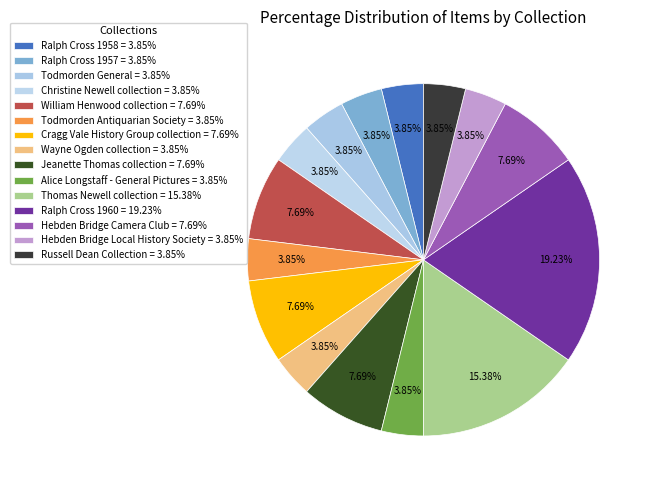

Which slice is the smallest?

Ralph Cross 1958